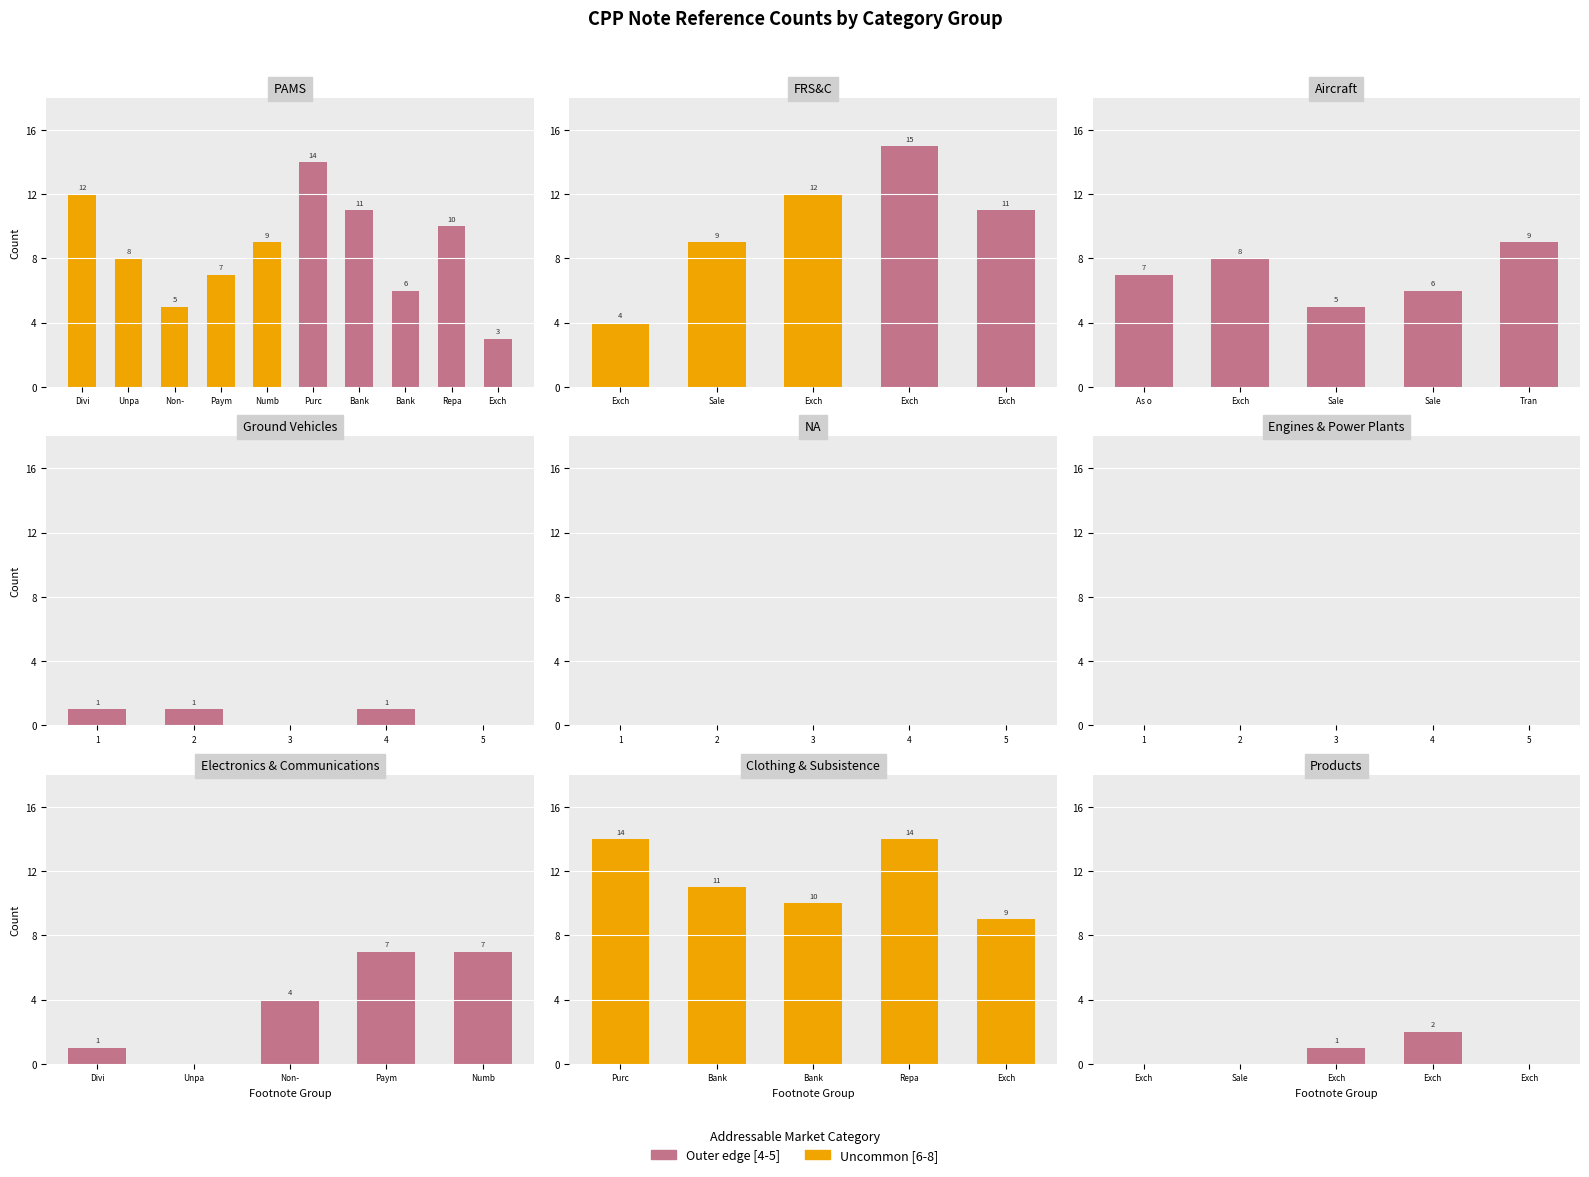

What are all the series names shown in the legend?

Outer edge [4-5], Uncommon [6-8]